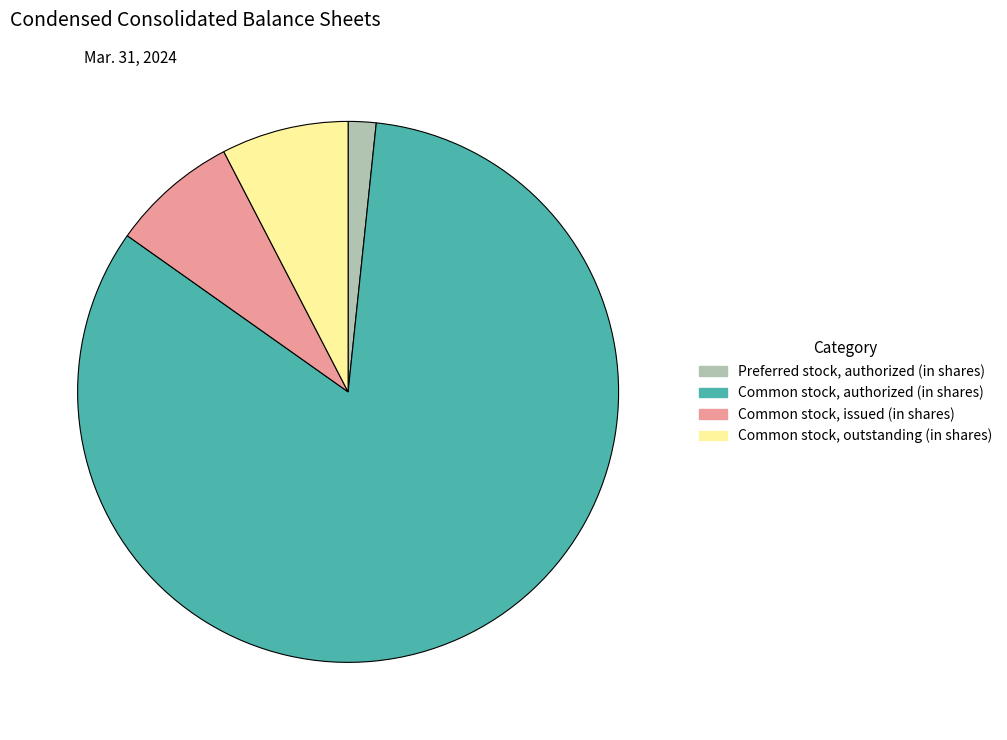

Between Common stock, authorized (in shares) and Common stock, issued (in shares), which is larger?

Common stock, authorized (in shares)